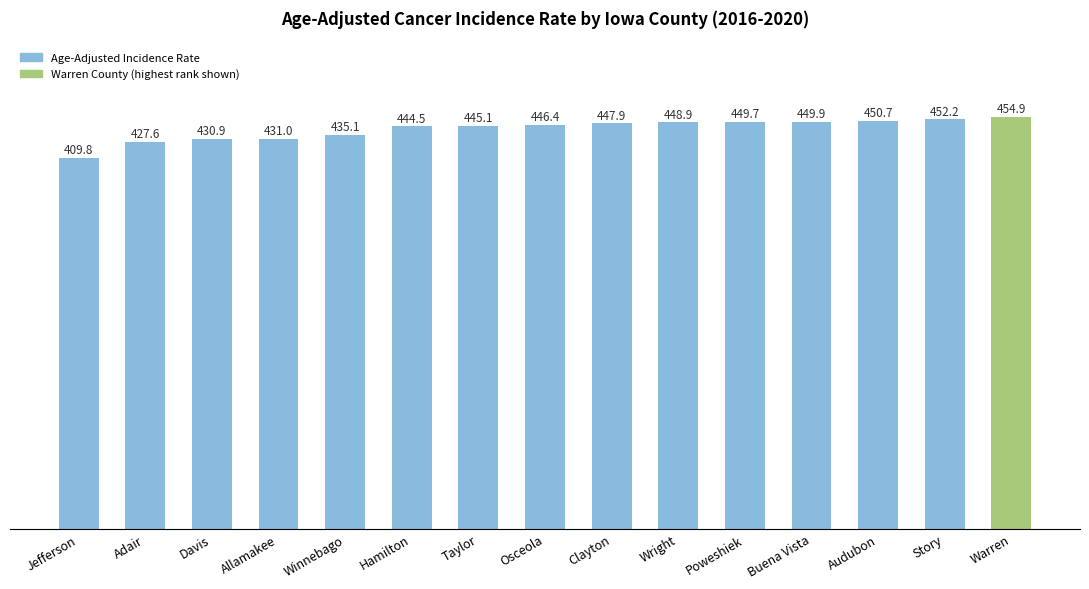

What is the label of the 11th bar from the right?

Winnebago